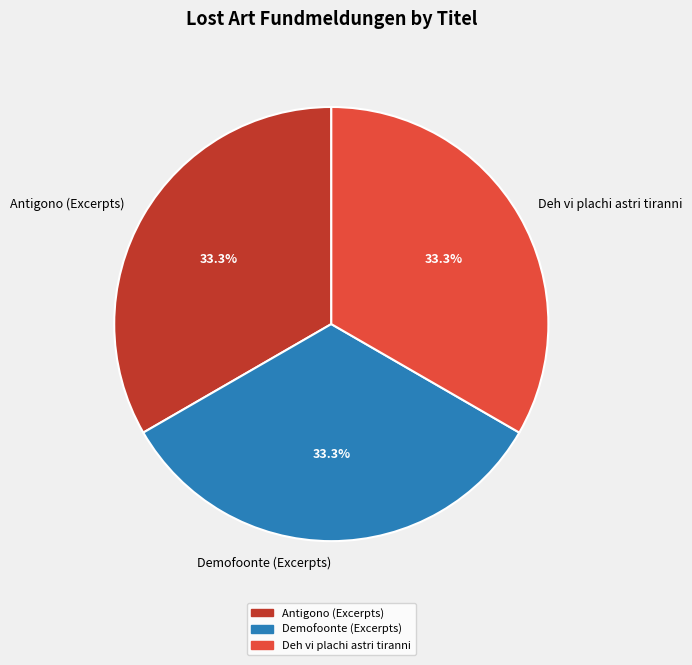

What percentage is NOT represented by Demofoonte (Excerpts)?

66.7%